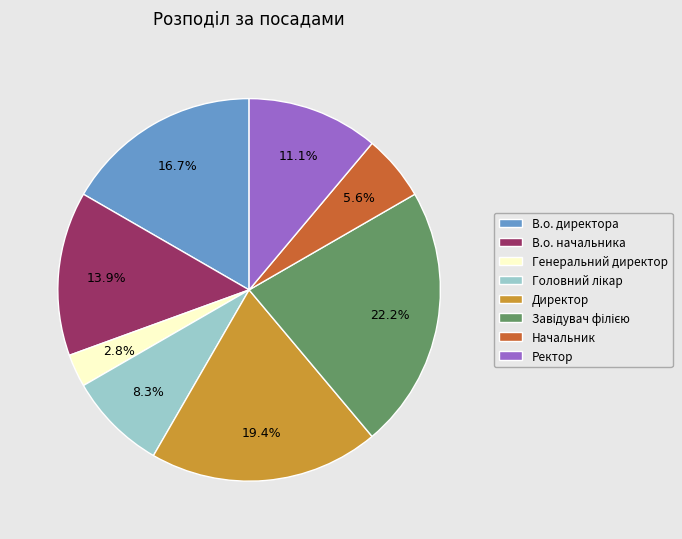

What is the ratio of the value at В.о. директора to the value at Ректор?

1.5